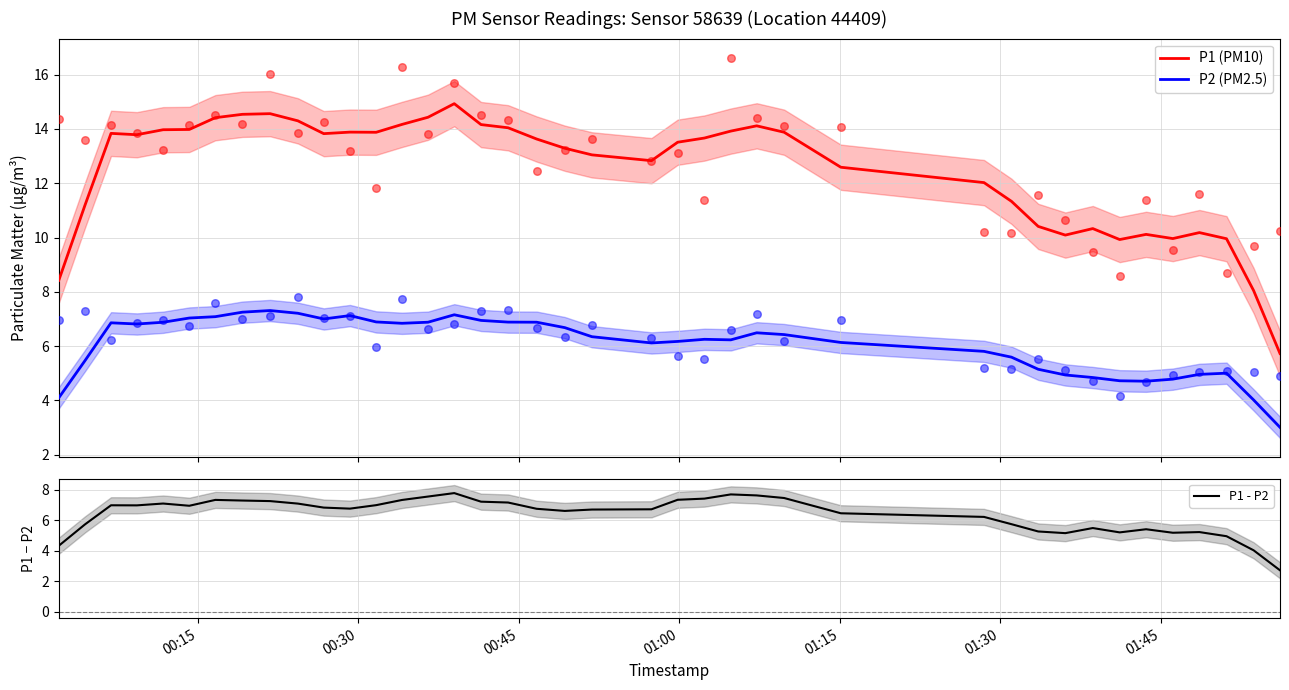

True or false: P2 (PM2.5) and P1 (PM10) intersect in this chart.

False